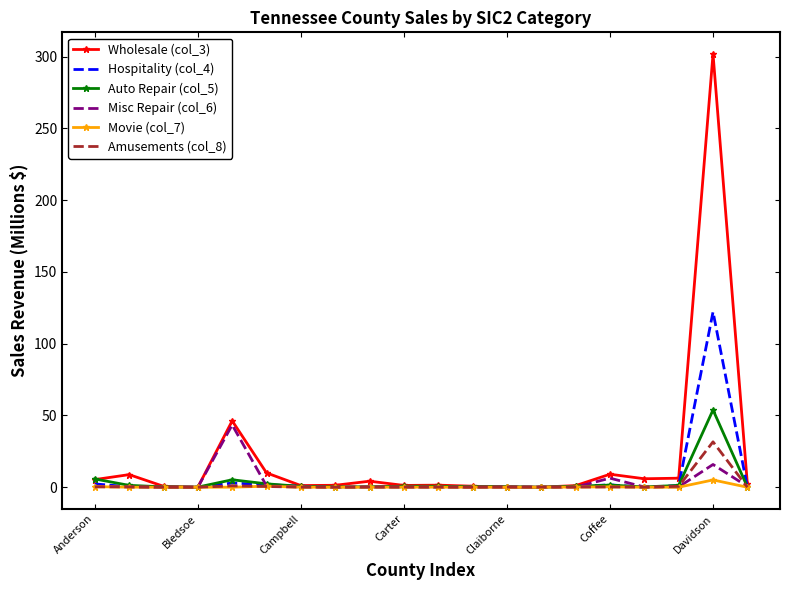

Which series has the largest total across all categories?

Wholesale (col_3)